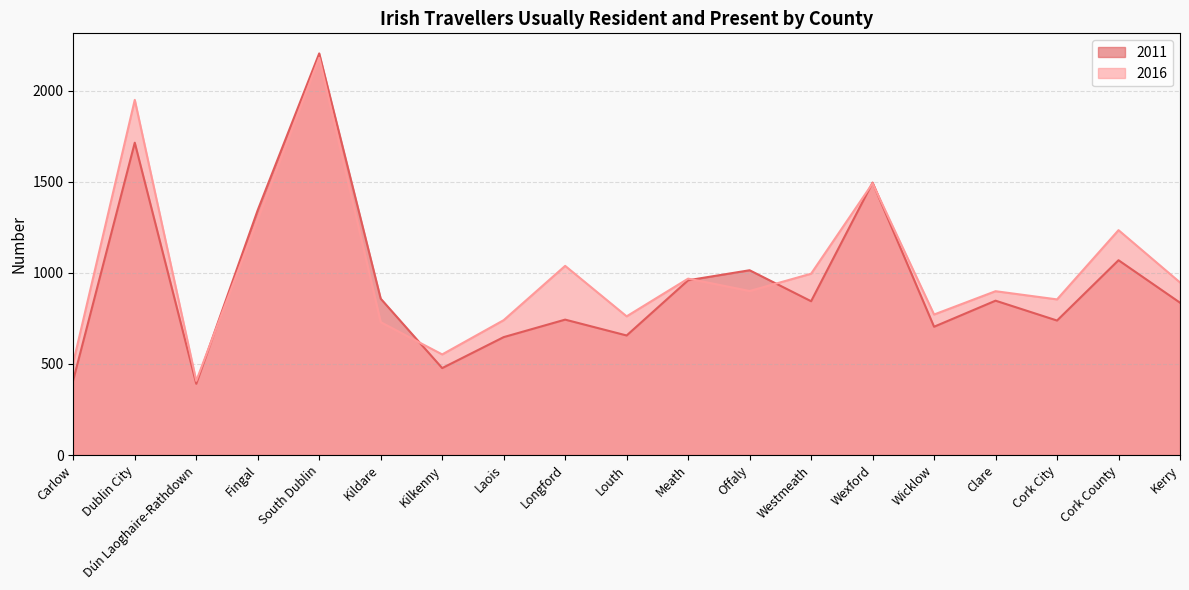

Is the value of 2016 at Louth greater than the value of 2011 at Westmeath?

No